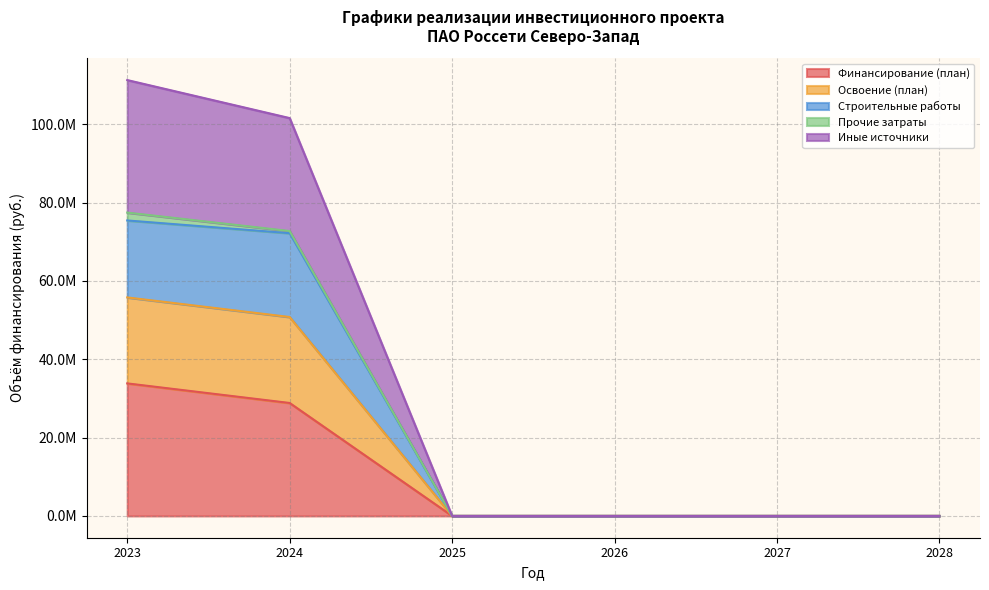

Where is Строительные работы nearest to the value 38720531?

2024